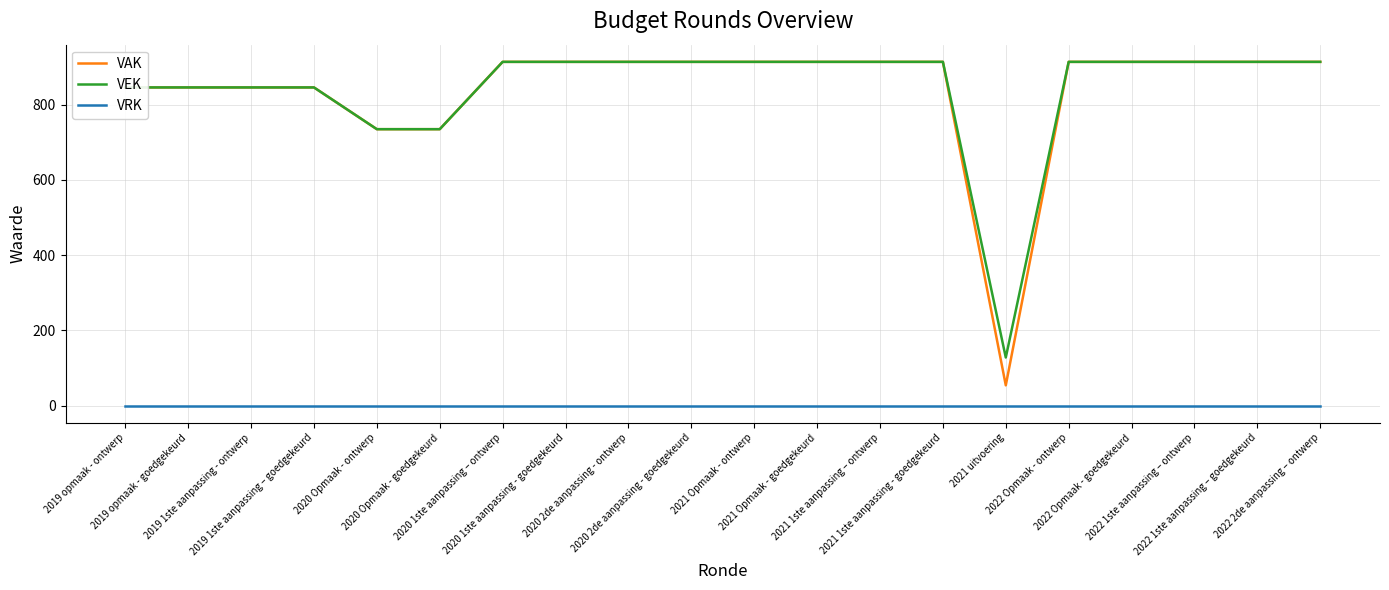

What is the sum of all VAK values?

16790